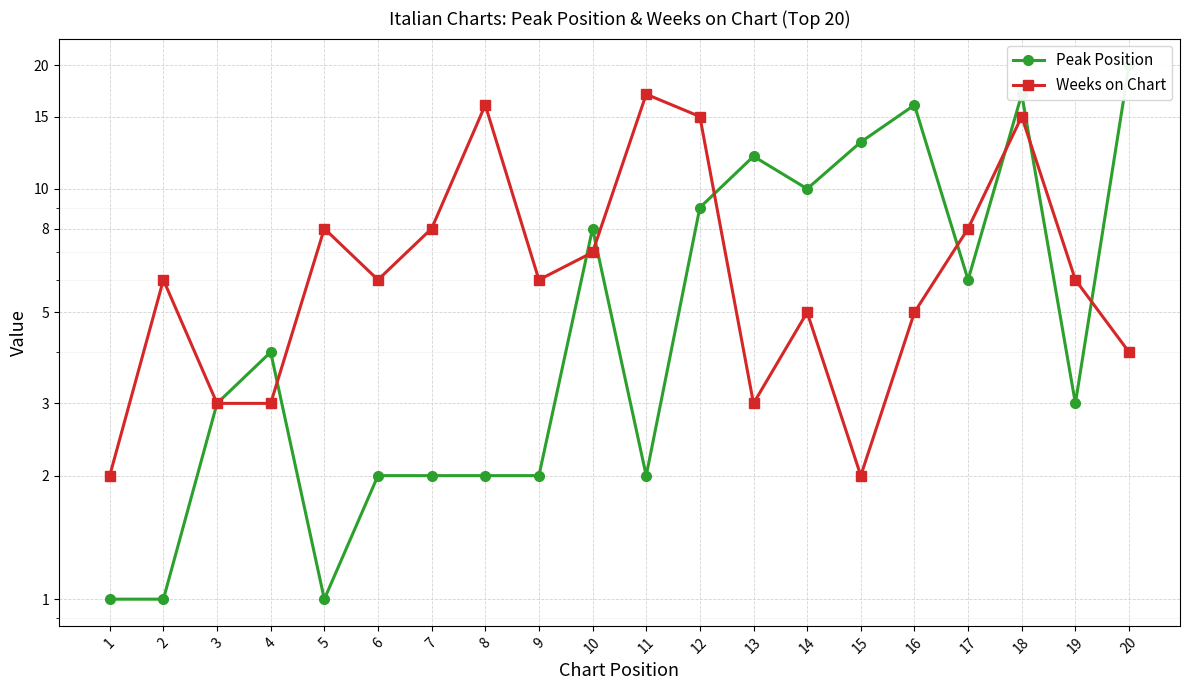

At which category does the chart reach its peak across all series?

20